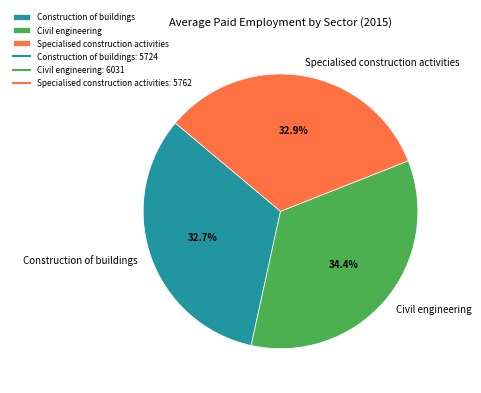

Approximately how many times larger is the value at Construction of buildings compared to Specialised construction activities?

1.0